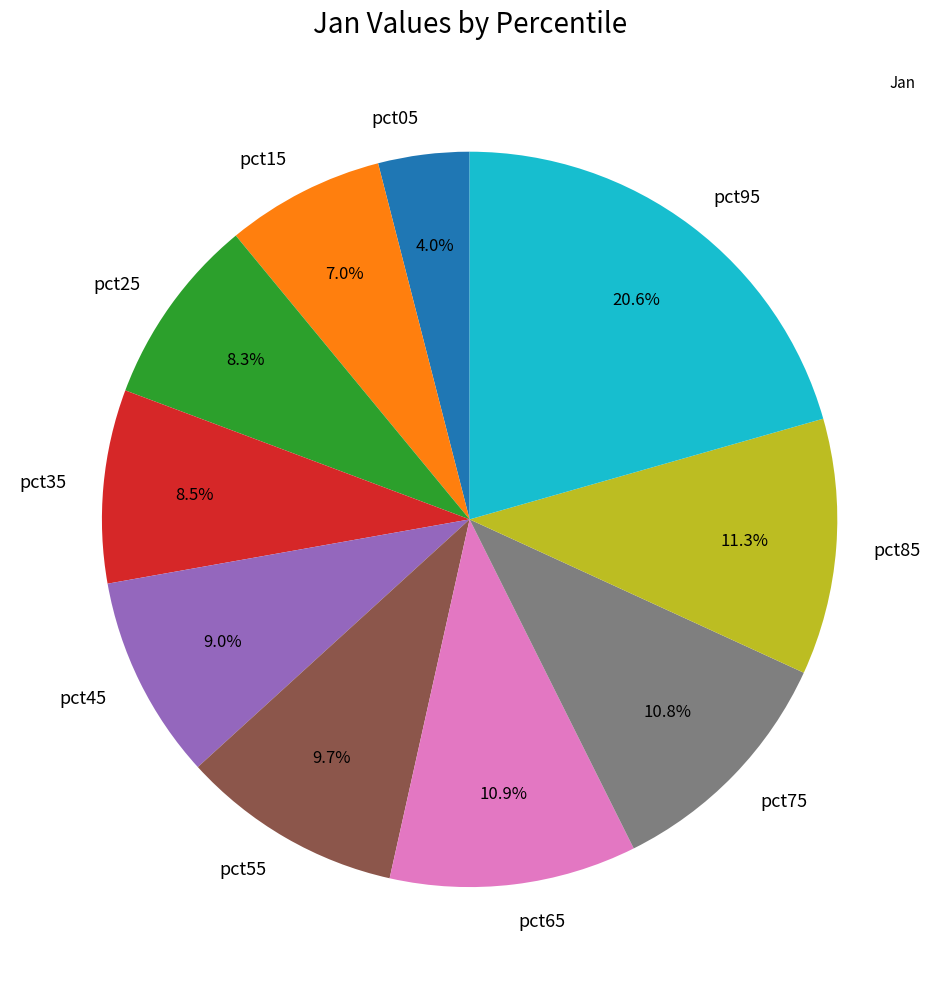

True or false: pct65 accounts for 1% of the total.

False